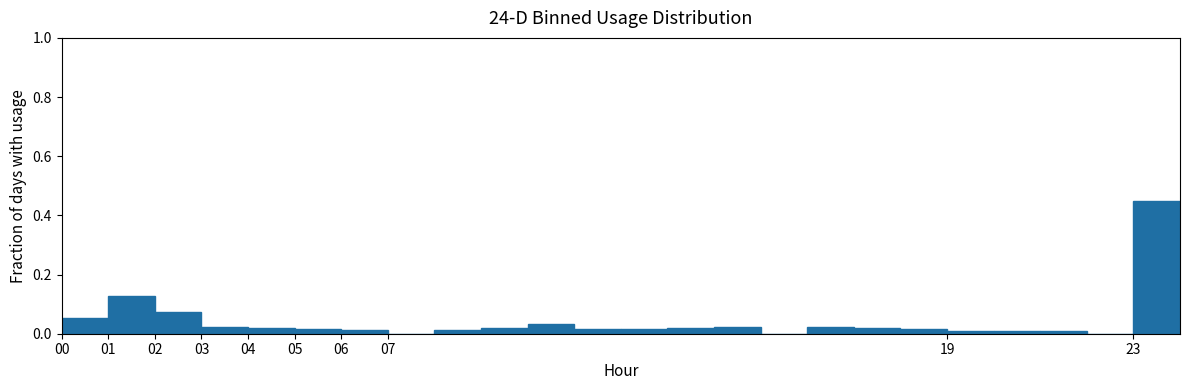

How tall is the bar that spans 2 to 3 on the x-axis? The values are not printed on the chart, so give them approximately, as read against the axis.

0.08